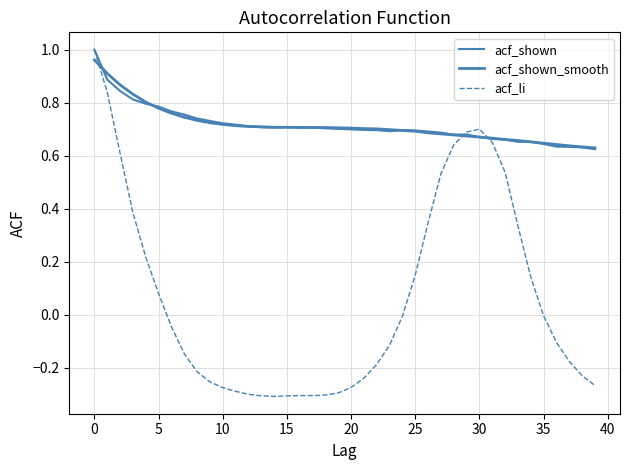

Is this an area chart (filled region under the line)?

No